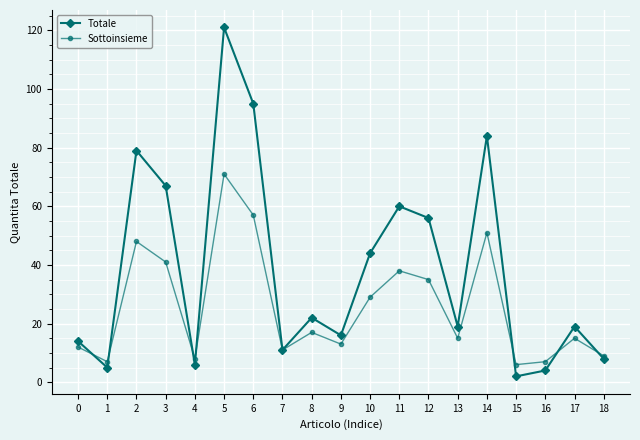

The Sottoinsieme series shows 12 at 0. True or false?

True